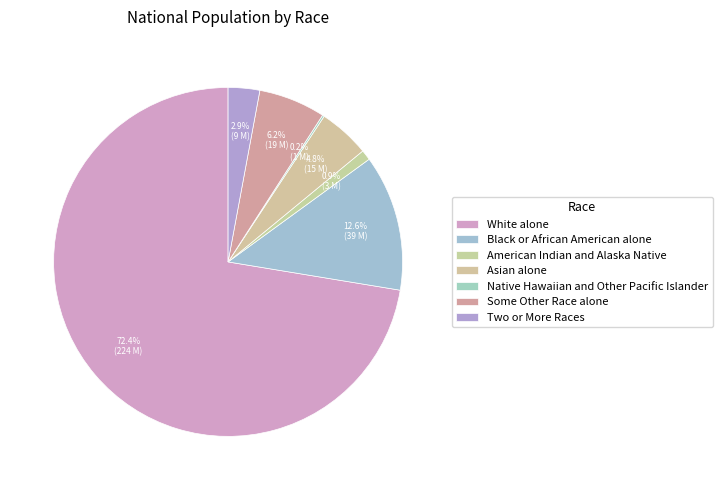

Rank the categories by value from lowest to highest.

Native Hawaiian and Other Pacific Islander, American Indian and Alaska Native, Two or More Races, Asian alone, Some Other Race alone, Black or African American alone, White alone